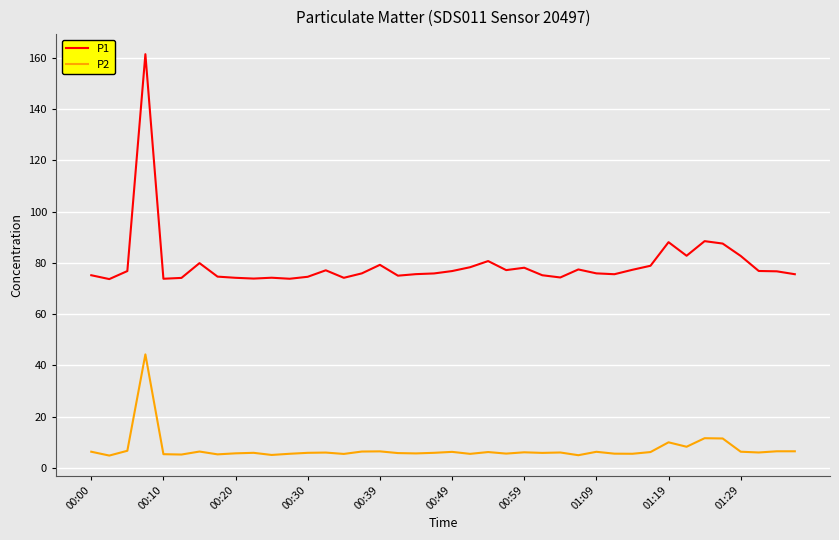

What is the difference between the maximum and minimum values in the P2 series?

39.5